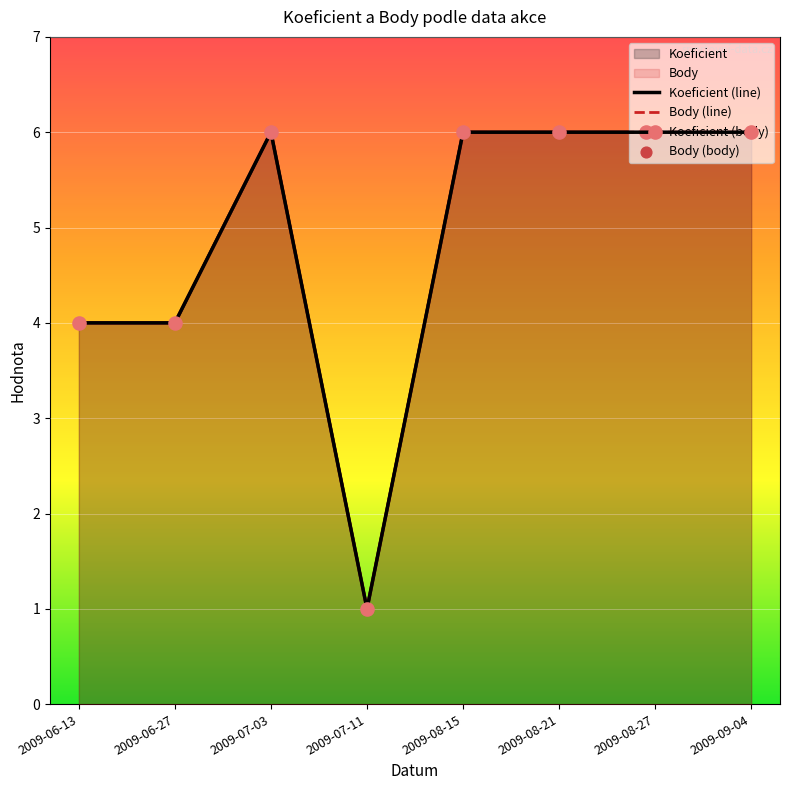

At how many categories does at least one series exceed 4?

5